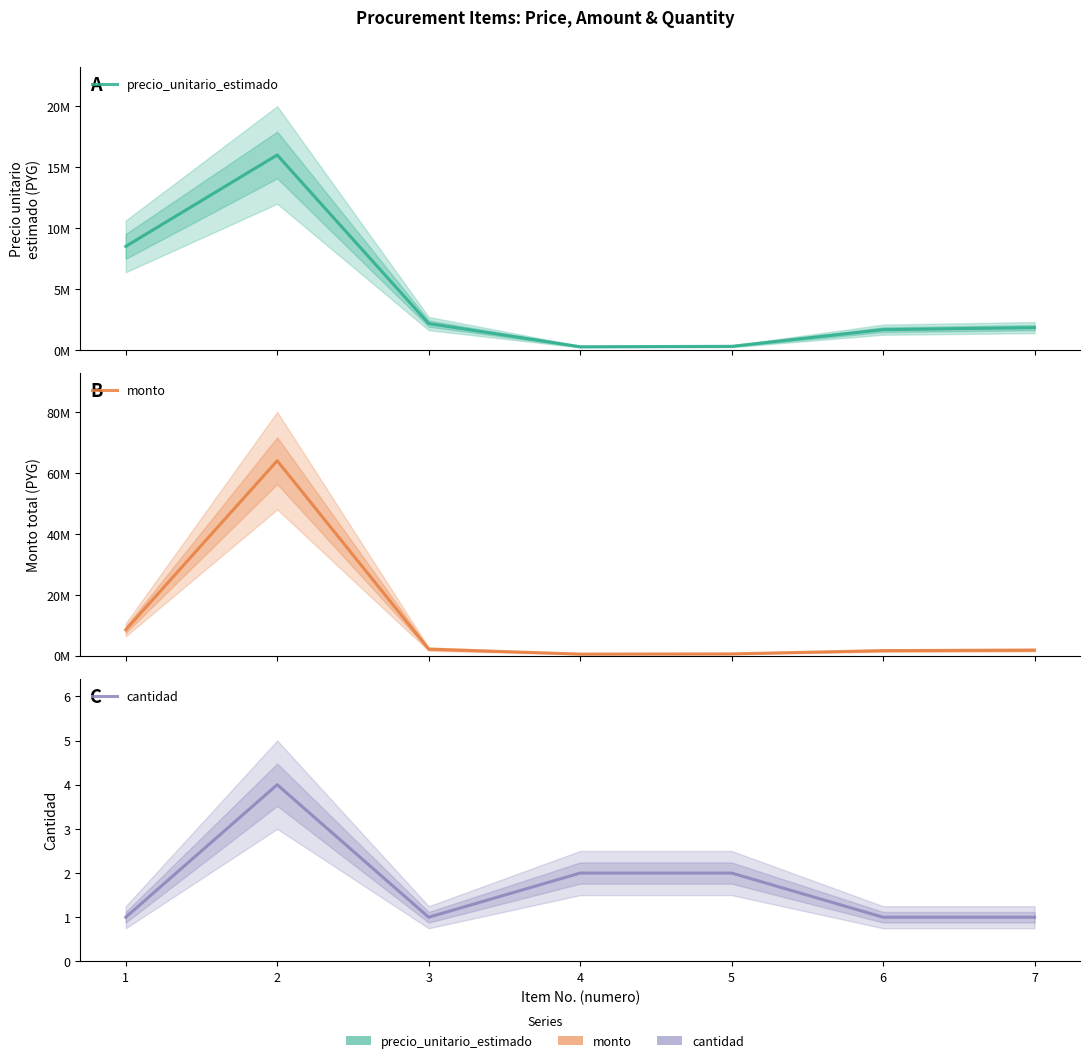

What is the lowest value of the monto series?

533334